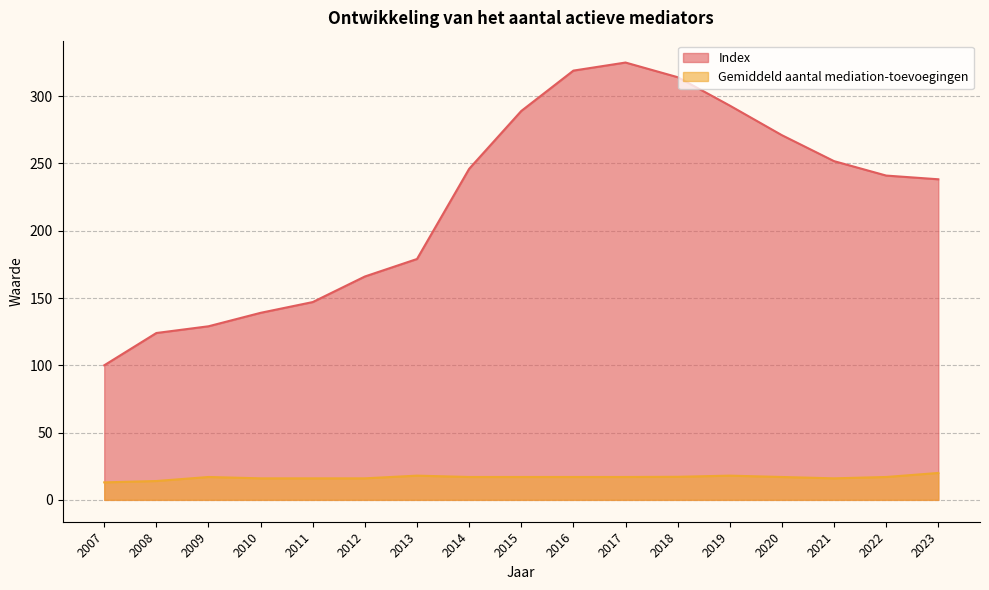

How many lines are shown in the chart?

2